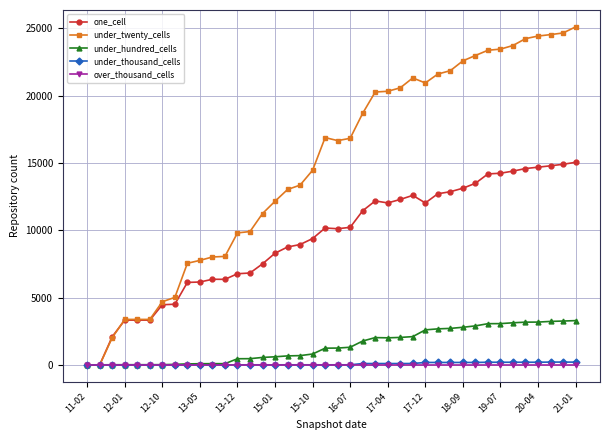

Does the chart display data point markers on the line(s)?

Yes